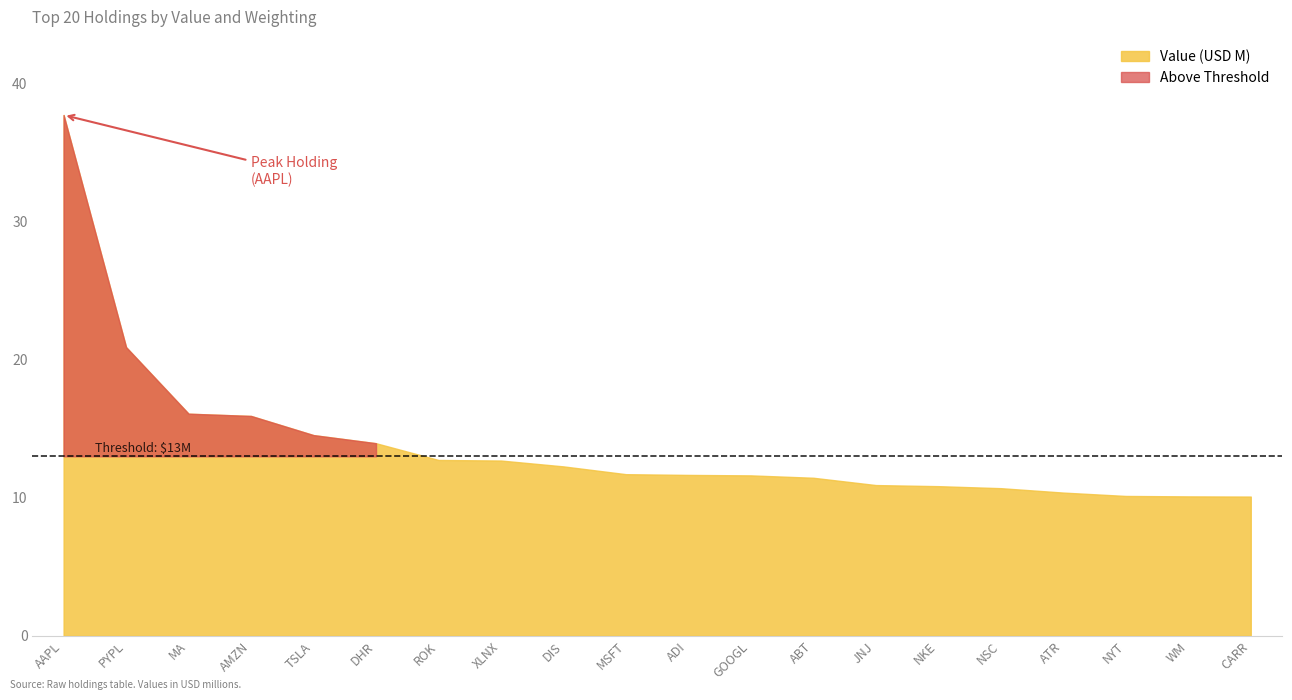

What is the highest value of the Value (USD) series?

37702000.0